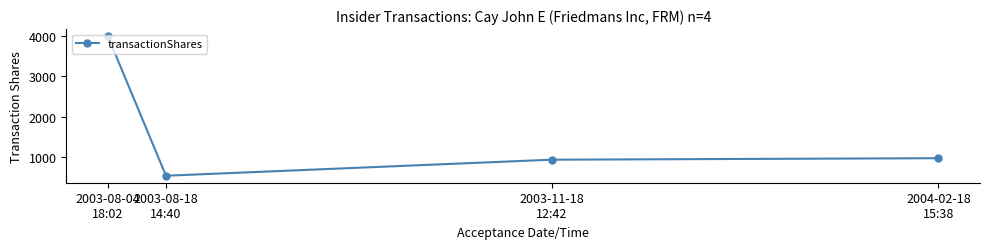

What is the sum of the values at 2004-02-18
15:38 and 2003-08-04
18:02?

4979